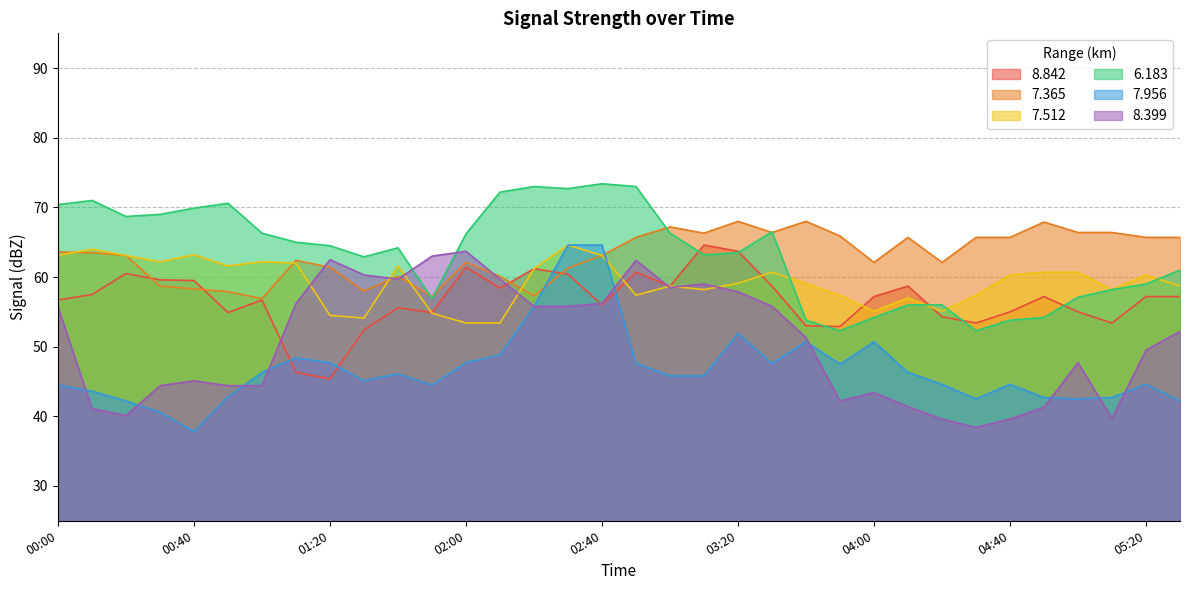

At how many categories does at least one series exceed 48?

34